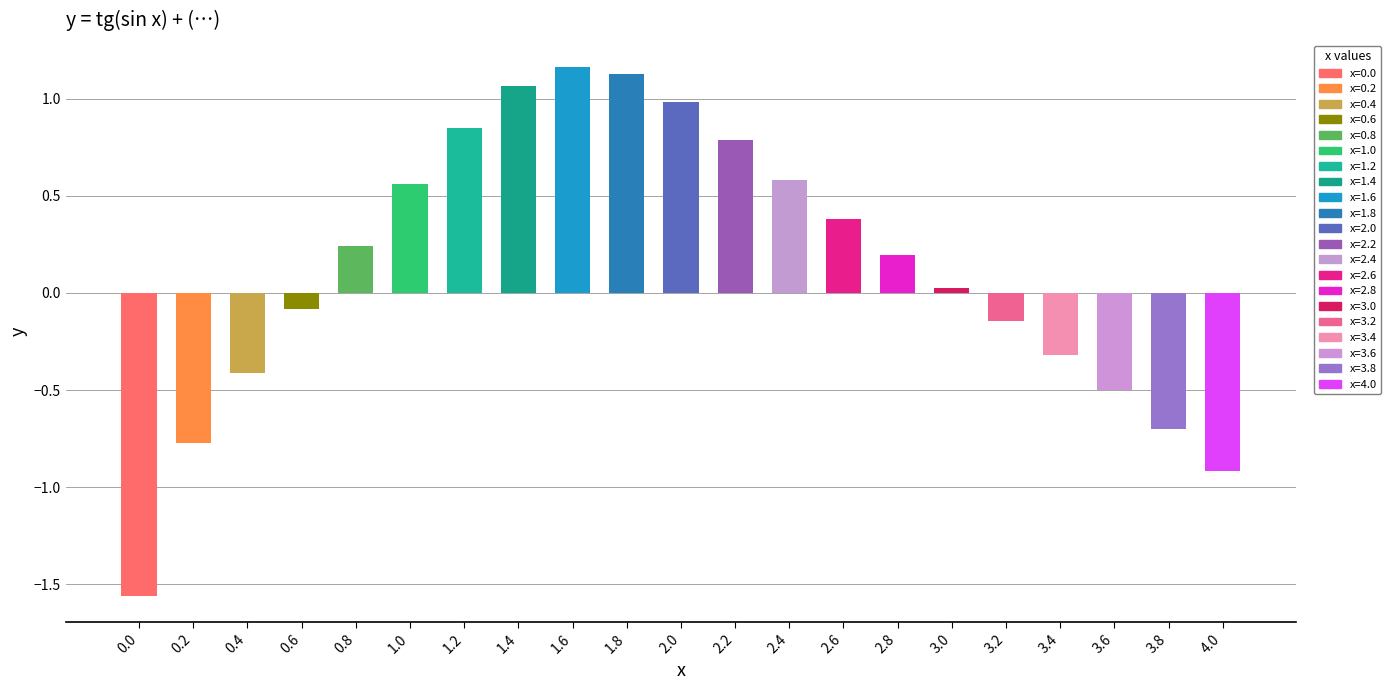

Rank the categories by value from lowest to highest.

0.0, 4.0, 0.2, 3.8, 3.6, 0.4, 3.4, 3.2, 0.6, 3.0, 2.8, 0.8, 2.6, 1.0, 2.4, 2.2, 1.2, 2.0, 1.4, 1.8, 1.6